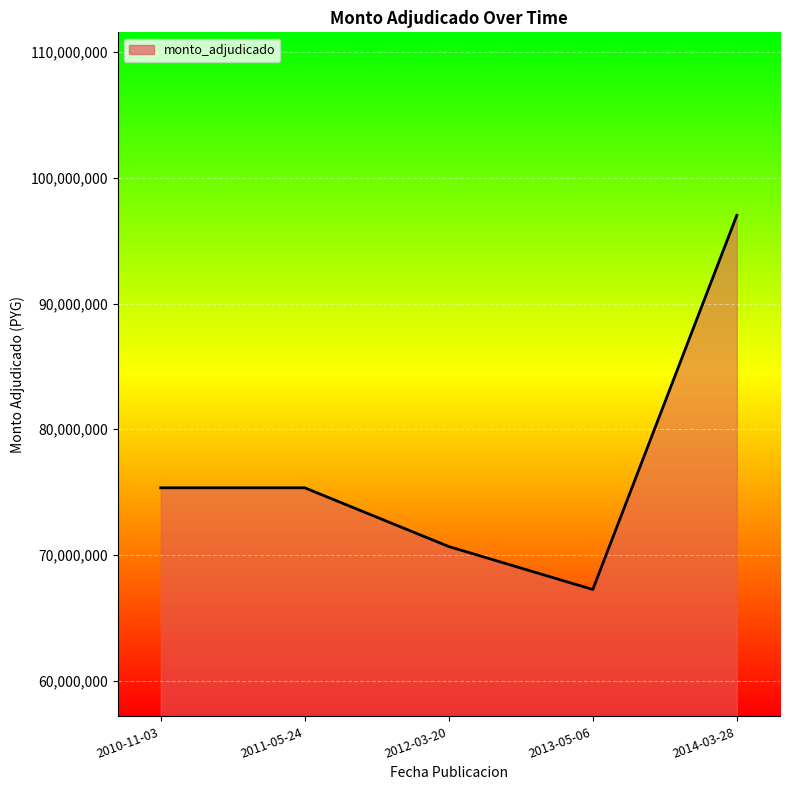

What is the ratio of the value at 2012-03-20 to the value at 2011-05-24?

0.9